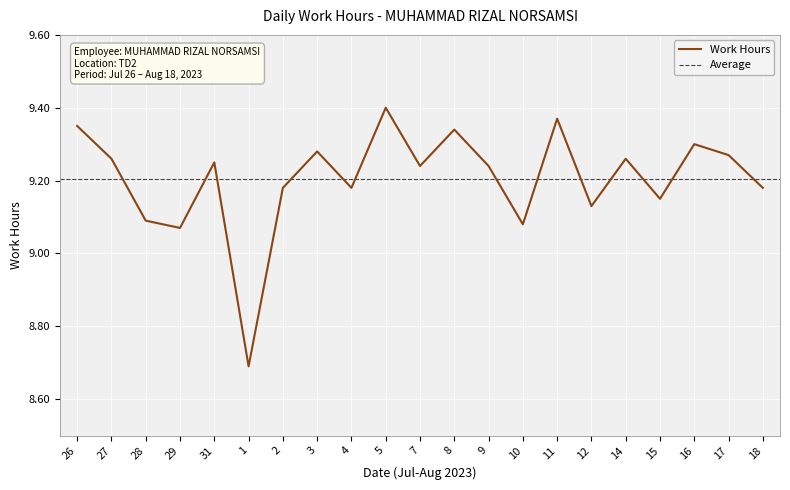

Is this an area chart (filled region under the line)?

No